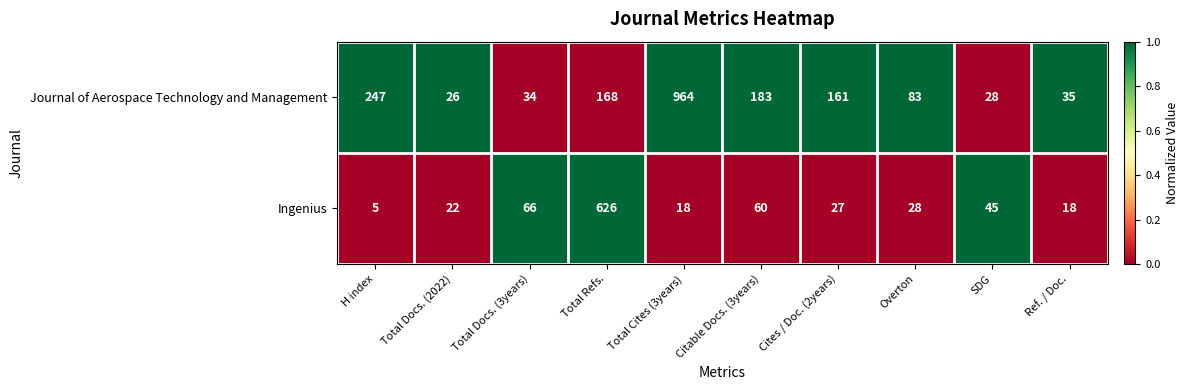

What is the difference between the second highest and minimum values in the Journal of Aerospace Technology and Management series?

221